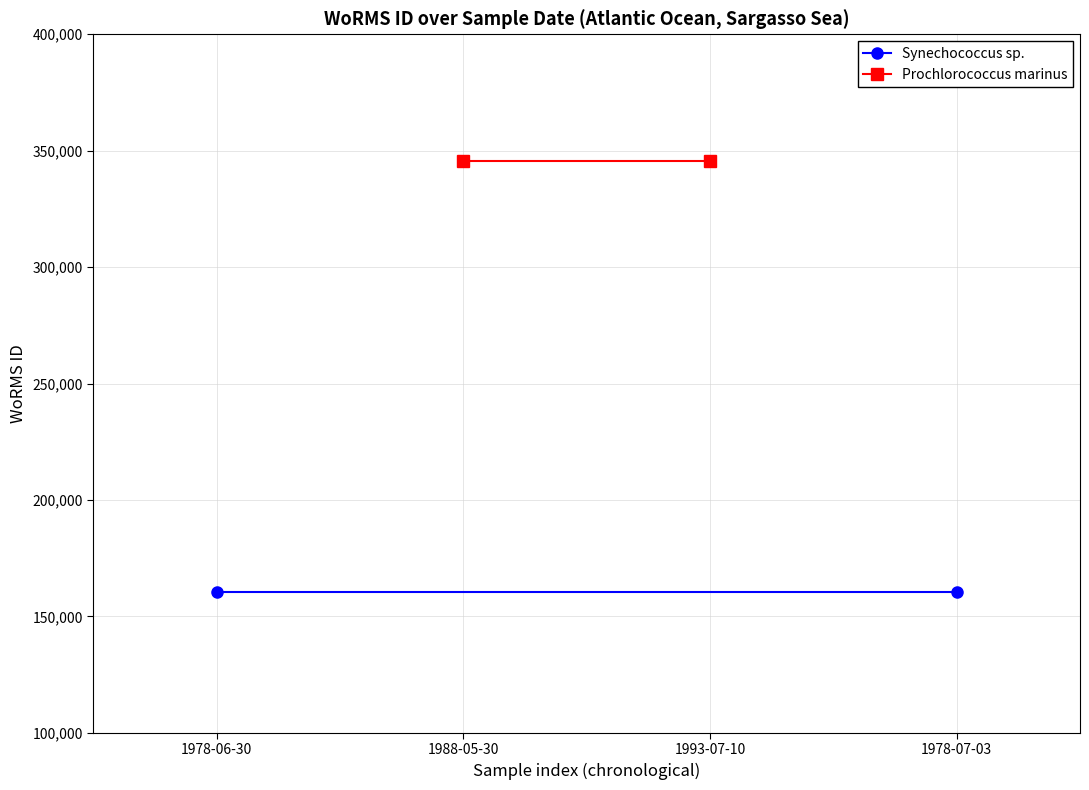

Is this an area chart (filled region under the line)?

No